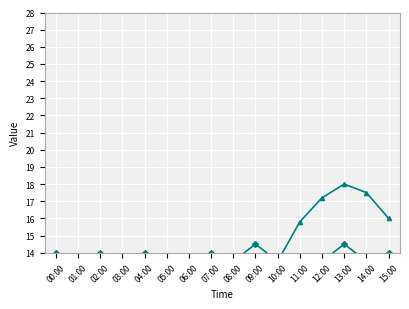

What is the value of the Signal (scaled) point at the 11th from the left?

13.5